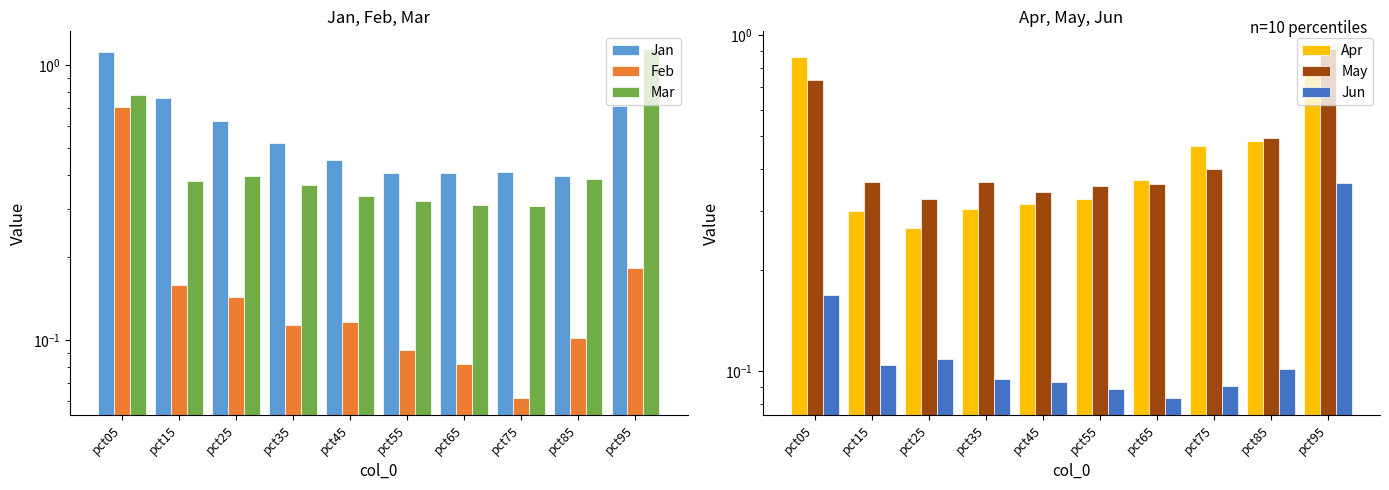

The value of Jan at pct95 is 1.3. True or false?

False